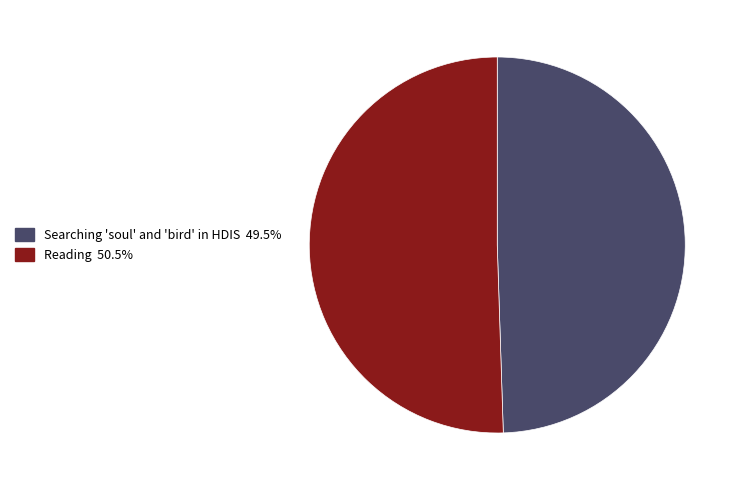

What is the largest slice in the pie chart?

Reading